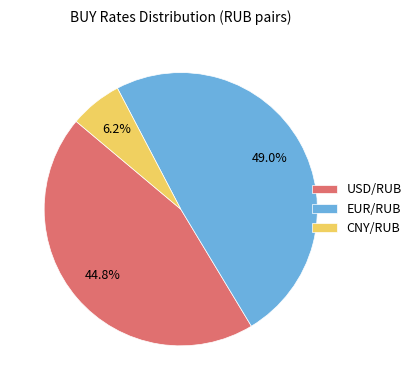

Between CNY/RUB and EUR/RUB, which is larger?

EUR/RUB